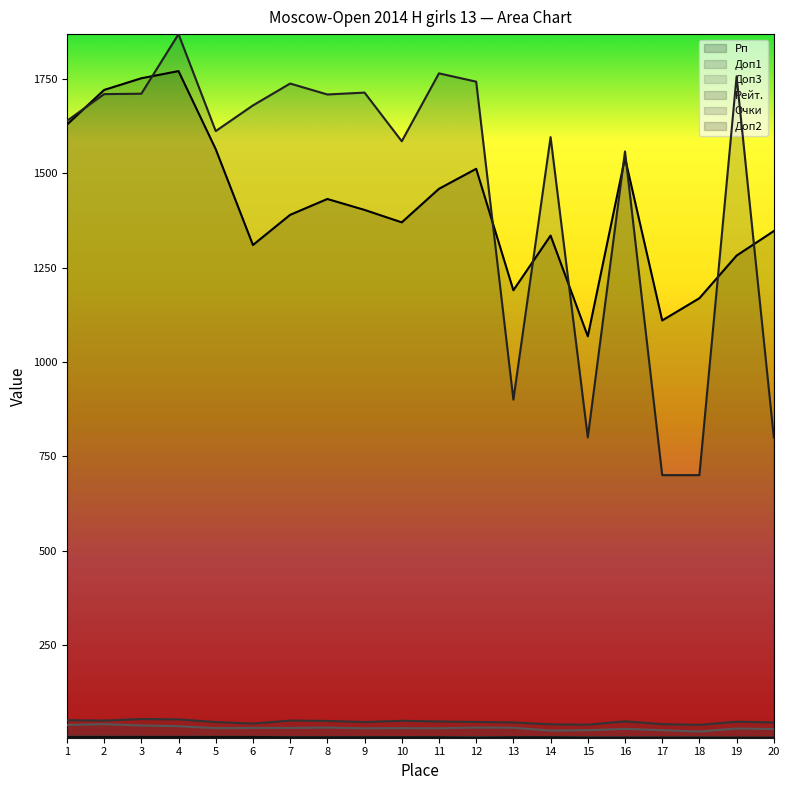

The Доп3 series shows 27.5 at 16. True or false?

True